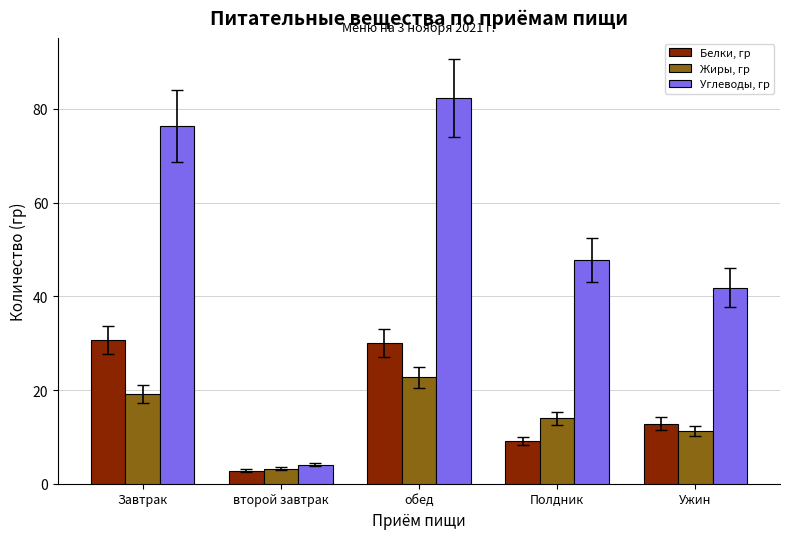

What is the label of the 3rd bar from the right?

обед